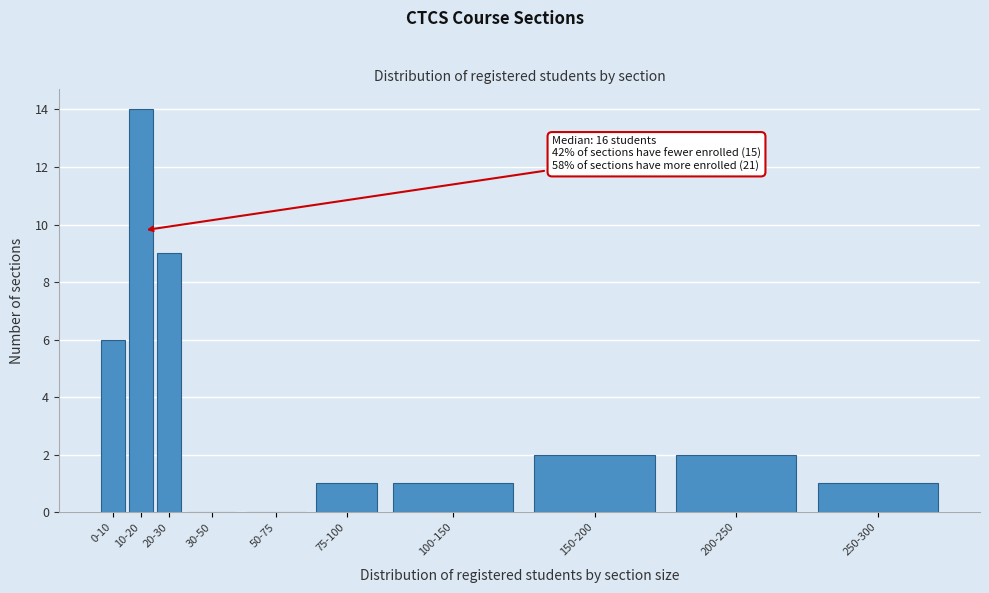

Reading left to right, transcribe all the data shown in this chart.

0-10=6	10-20=14	20-30=9	30-50=0	50-75=0	75-100=1	100-150=1	150-200=2	200-250=2	250-300=1